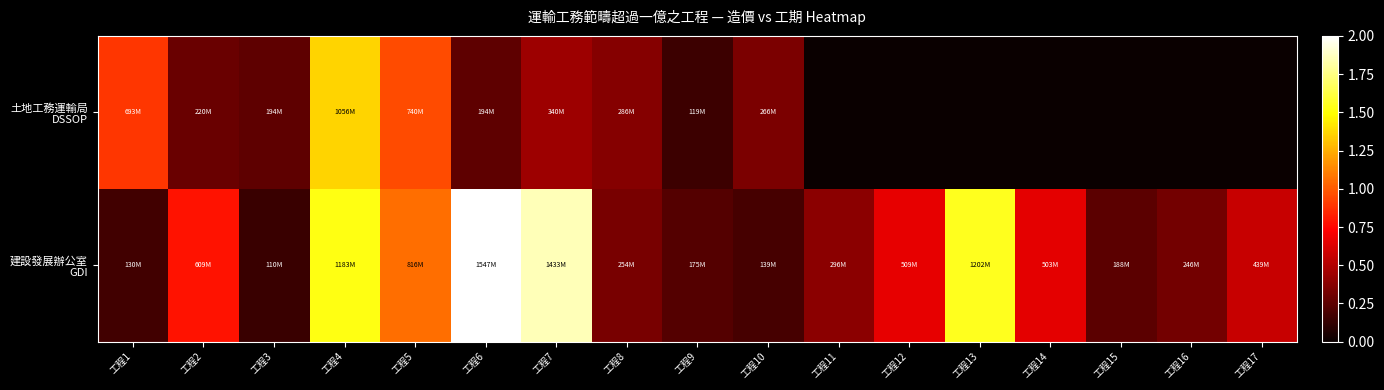

How many series are shown in this chart?

2